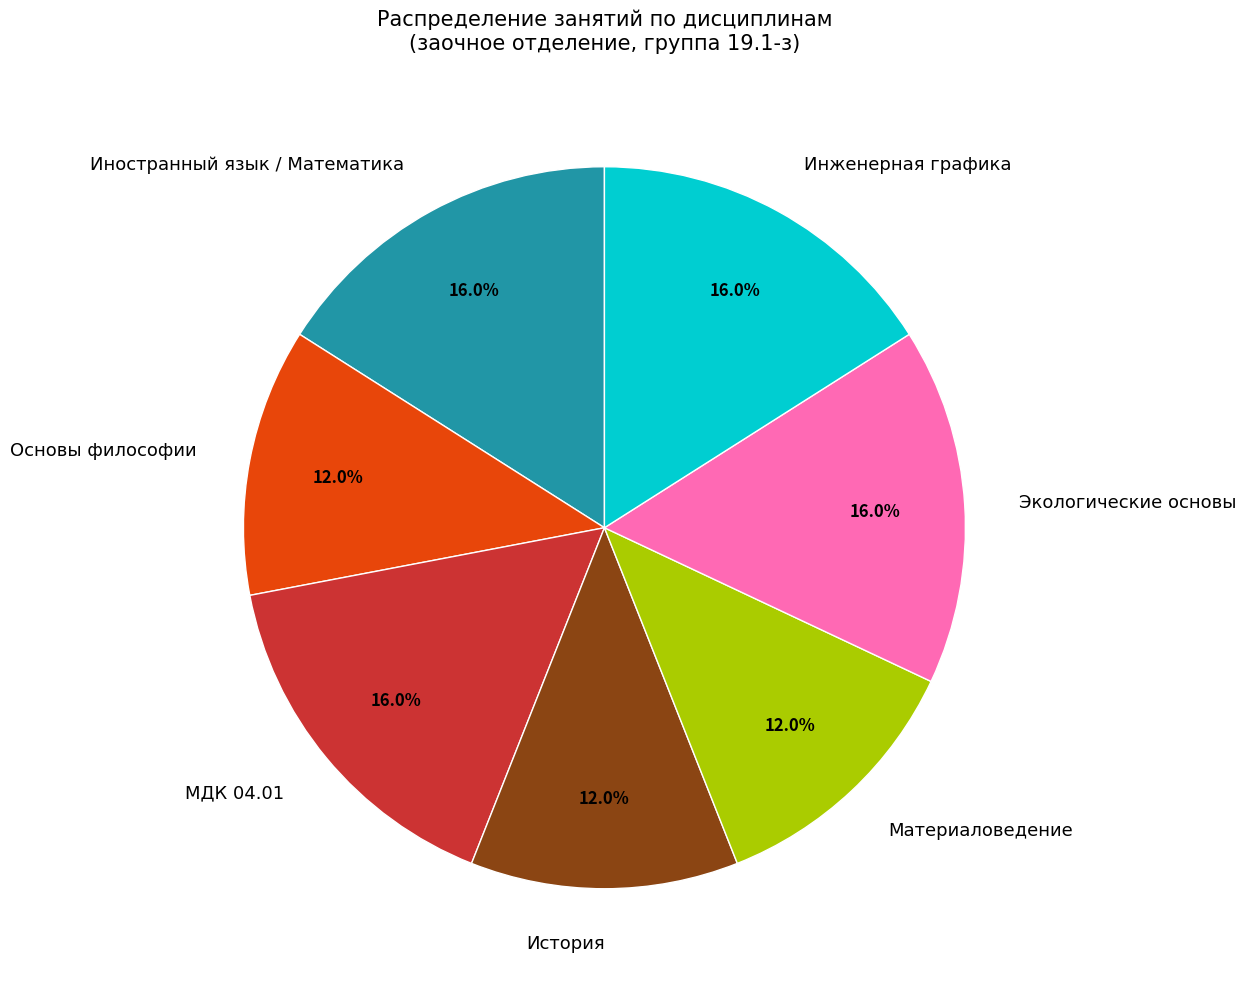

True or false: Иностранный язык / Математика accounts for 16% of the total.

True